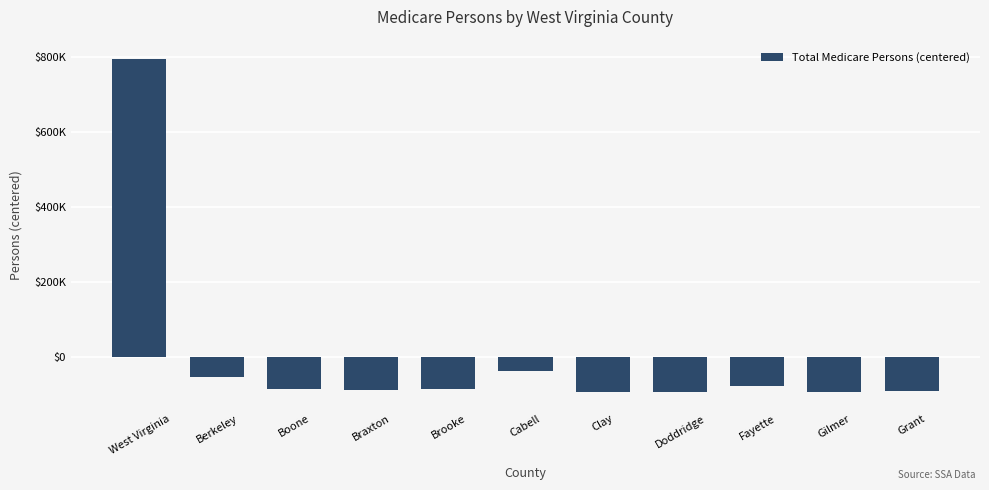

At which label does the data first exceed -85670?

West Virginia